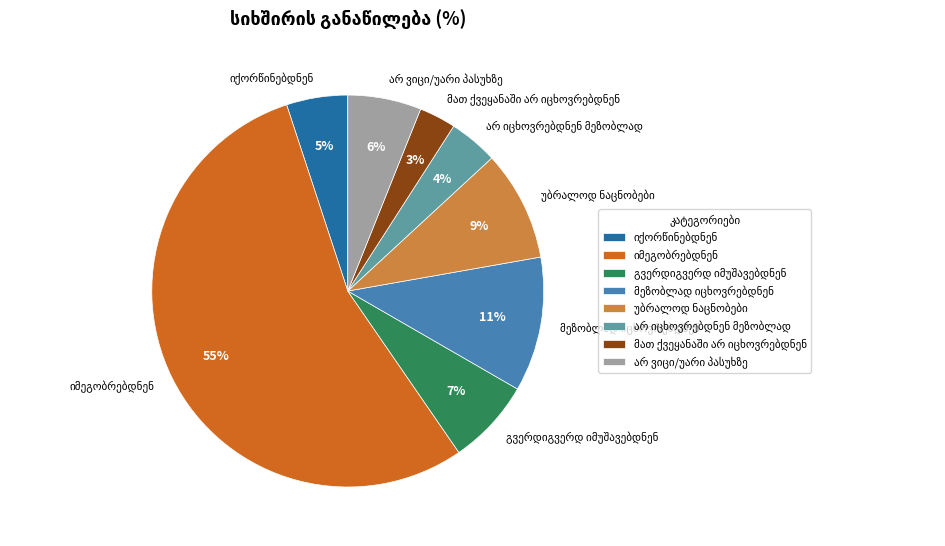

To the nearest percent, what is the average slice percentage?

12%